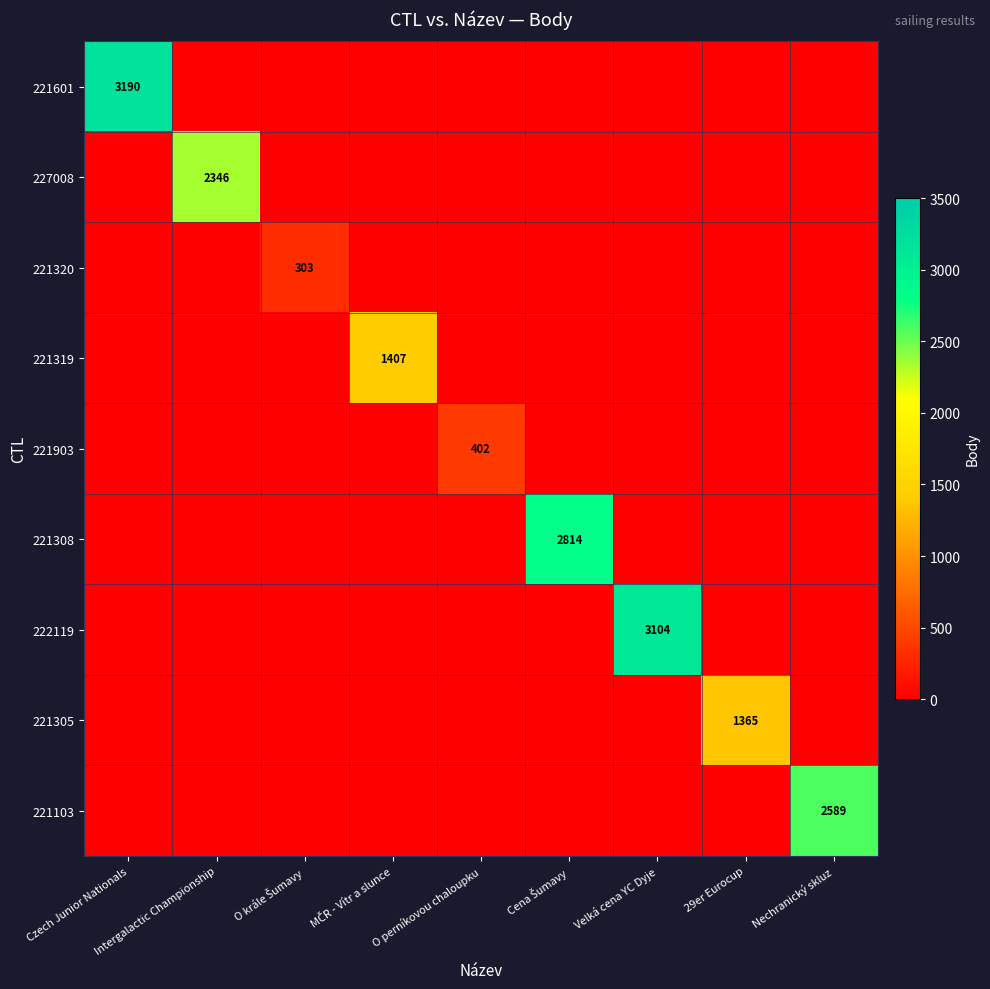

The 221601 series shows 3190 at Czech Junior Nationals. True or false?

True